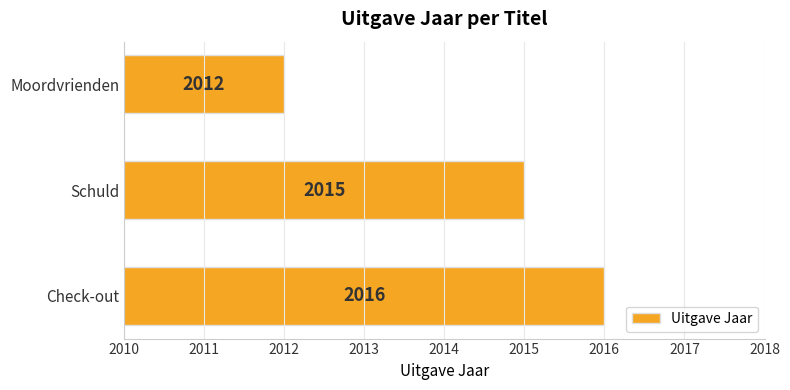

The chart shows a value of 2733 at Schuld. True or false?

False